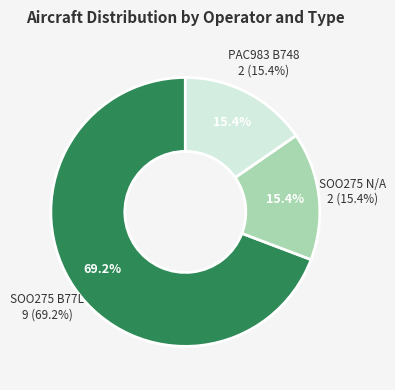

Rank the categories by value from lowest to highest.

SOO275 N/A, PAC983 B748, SOO275 B77L